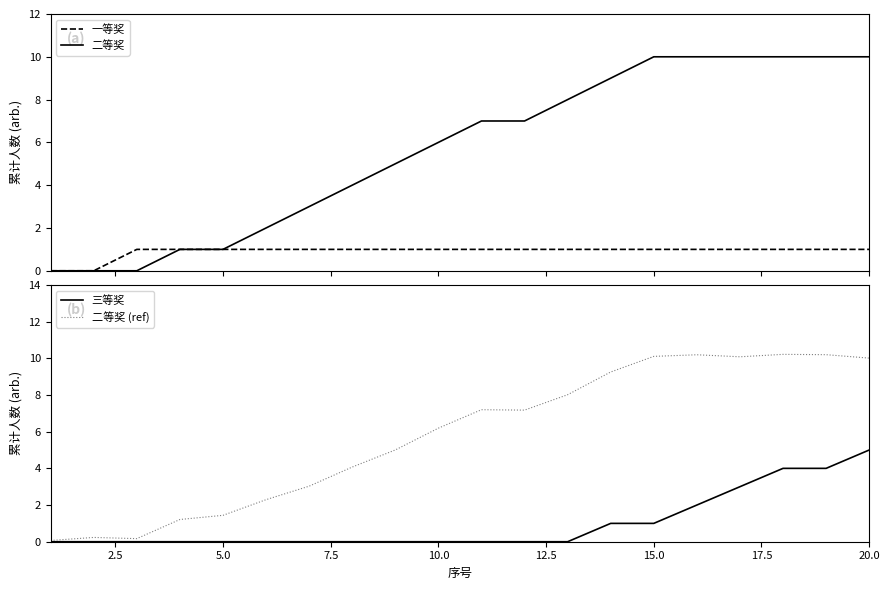

What is the highest value of the 三等奖 series?

5.0